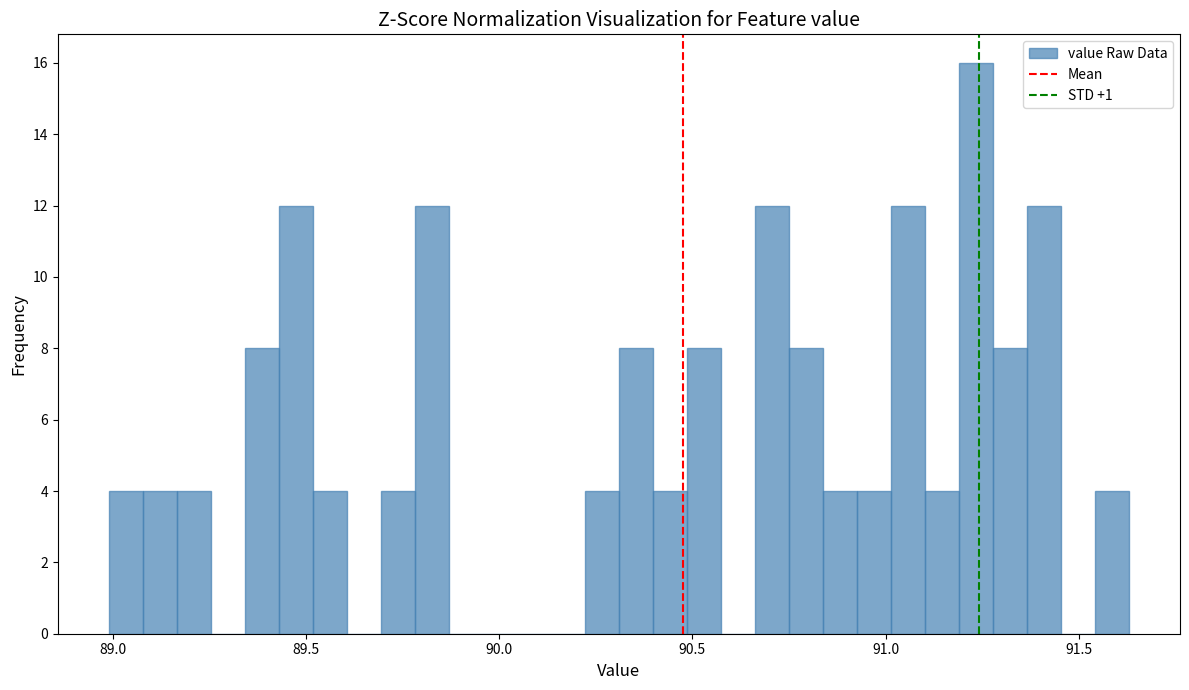

Around what value on the x-axis is the tallest bar? Give the approximate position of its centre, as read against the axis.

91.25